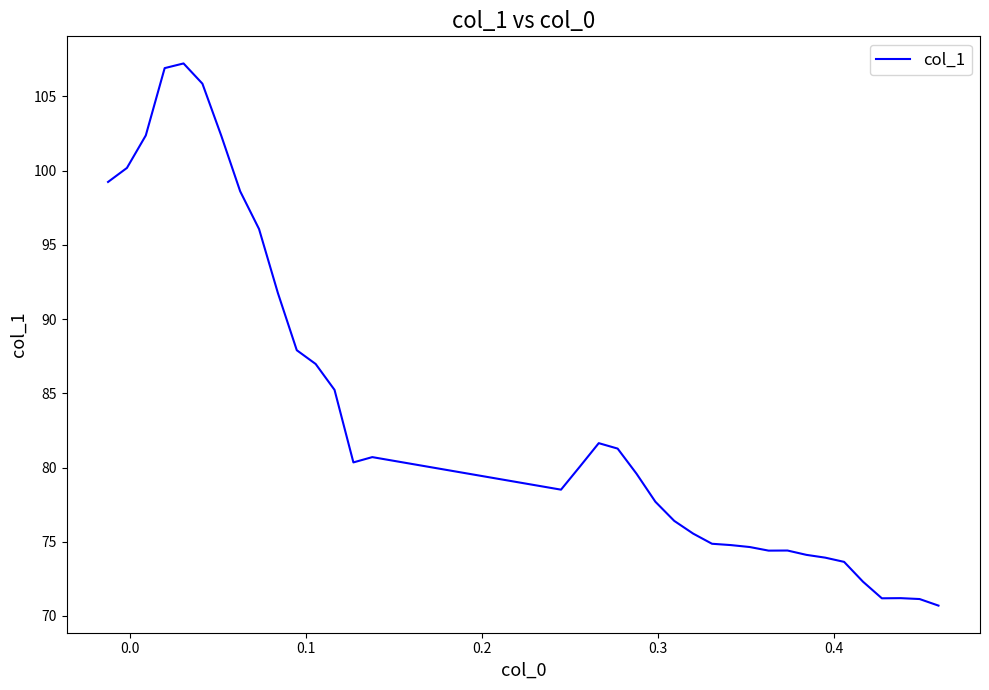

What is the greatest value displayed?

107.2